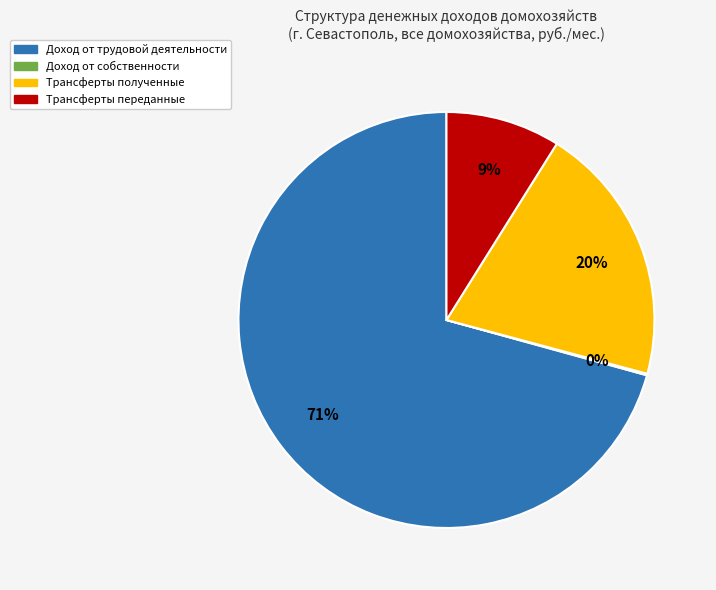

Which slice is the largest?

Доход от трудовой деятельности